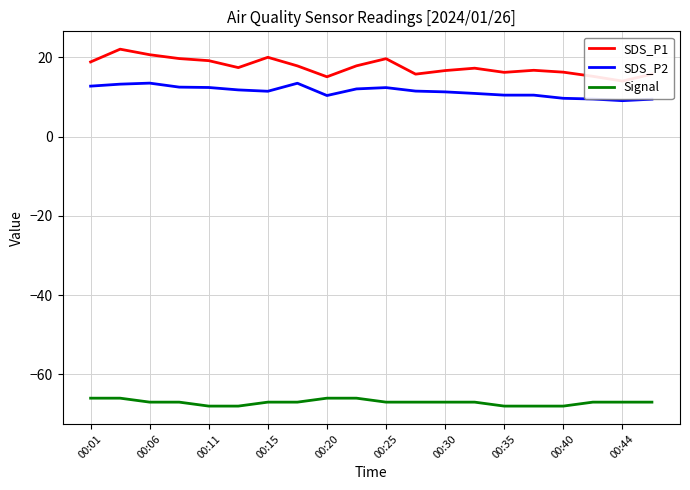

What is the value of the Signal point at the 3rd from the left?

-67.0